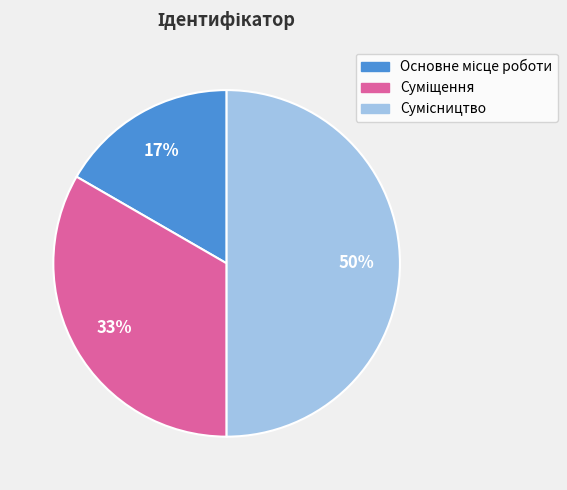

To the nearest percent, what is the difference between the largest and smallest slice percentages?

33%